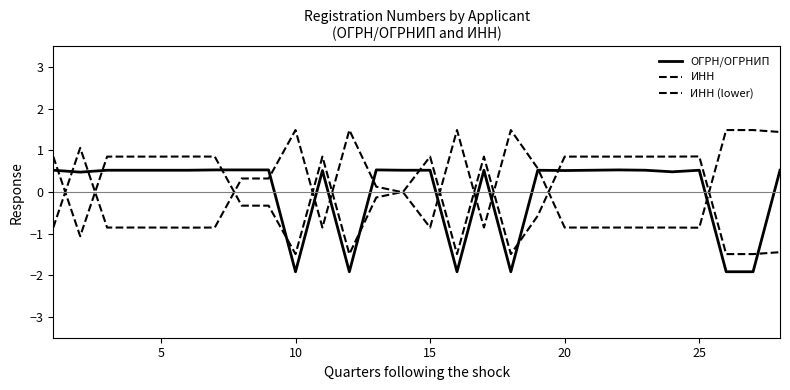

Is this an area chart (filled region under the line)?

No